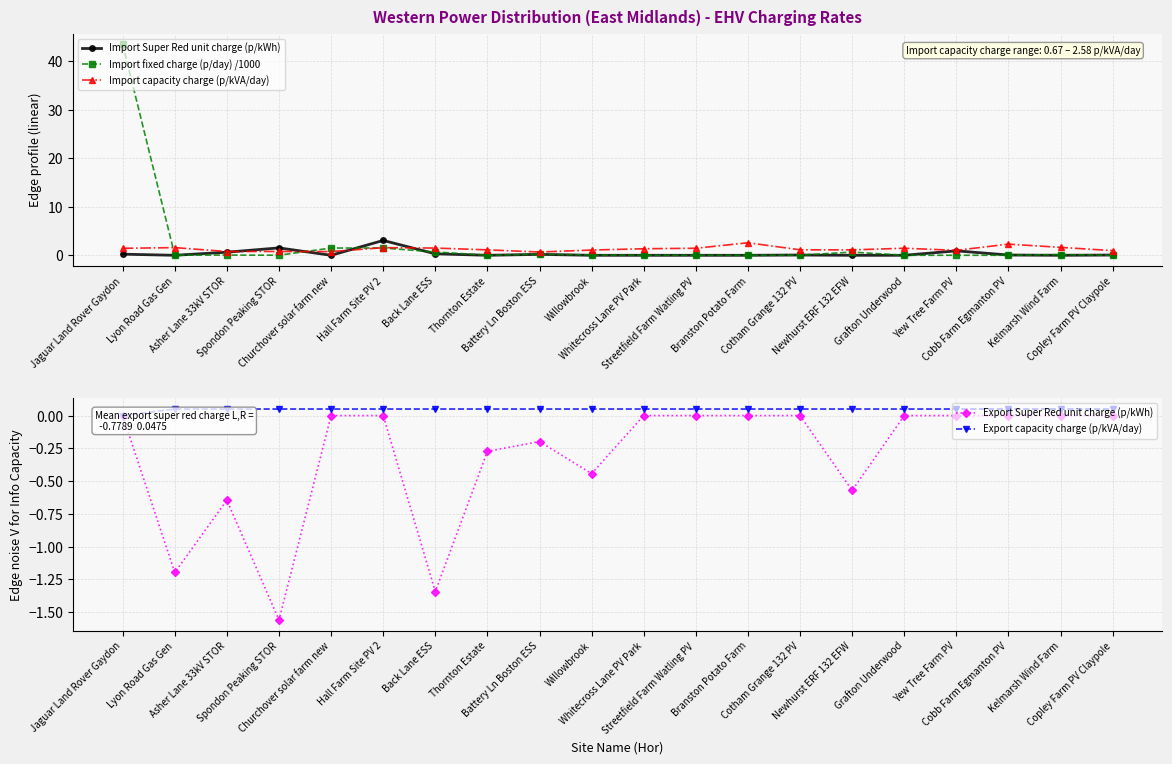

Which category has the highest value across all series?

Jaguar Land Rover Gaydon